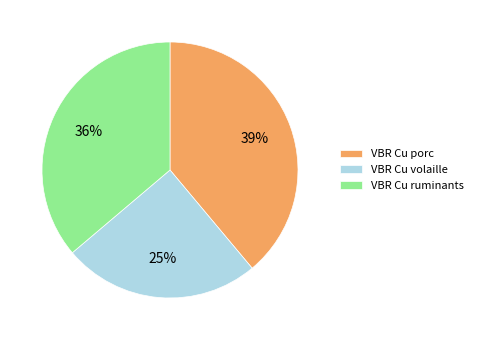

Rank the categories by value from highest to lowest.

VBR Cu porc, VBR Cu ruminants, VBR Cu volaille